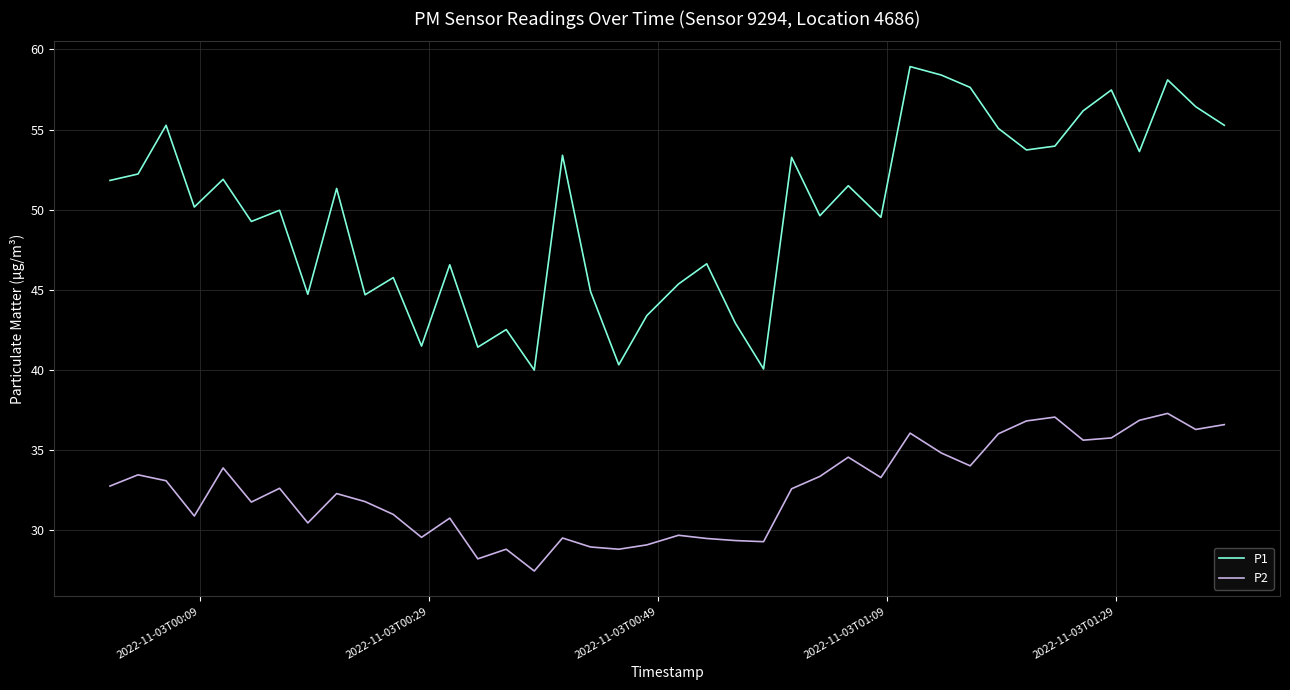

What is the difference between the second highest and minimum values in the P1 series?

18.4